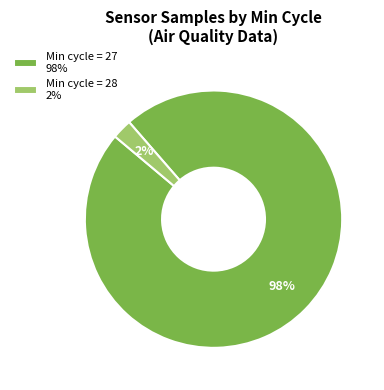

True or false: Min cycle = 28 2% accounts for 2% of the total.

True